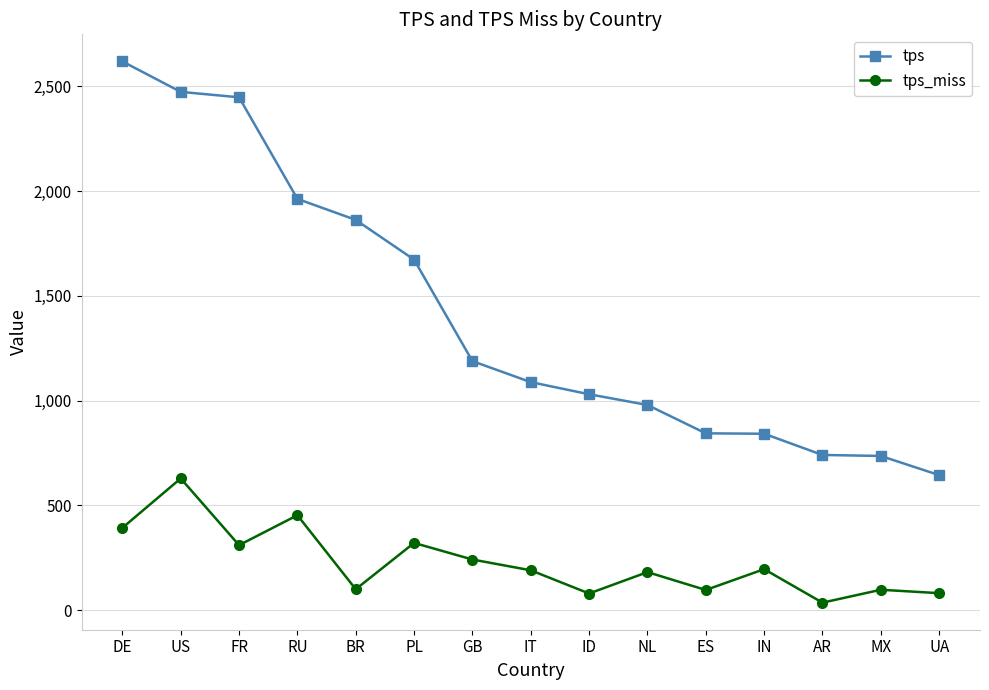

How many data points in tps_miss are less than 189?

7